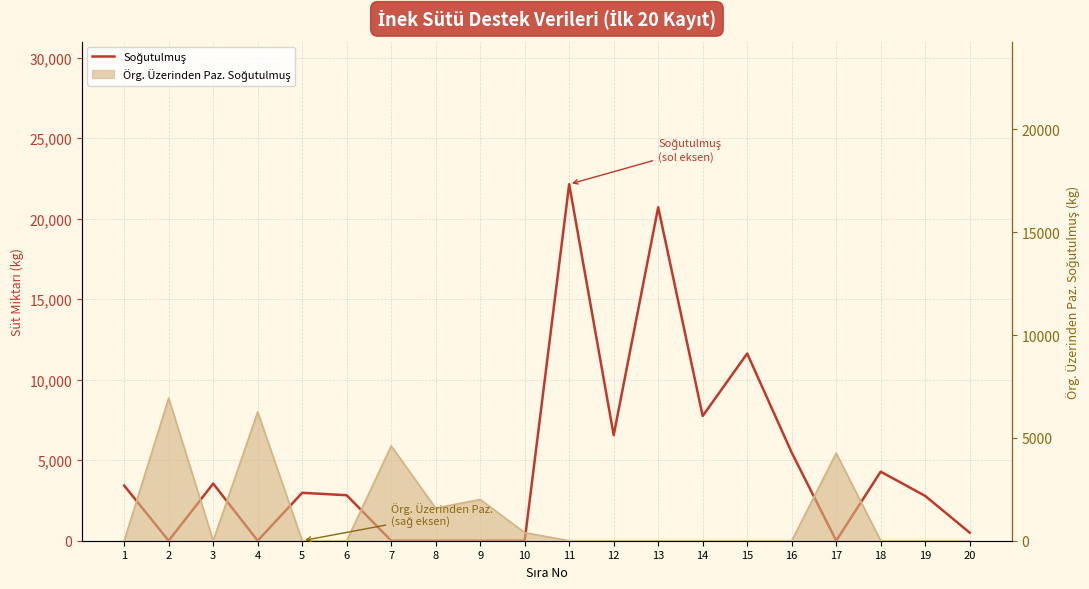

Reading left to right, extract all data points from this chart.

1=3427	2=0	3=3547	4=0	5=2976	6=2826	7=0	8=0	9=0	10=0	11=22141	12=6555	13=20713	14=7747	15=11625	16=5475	17=0	18=4290	19=2782	20=500